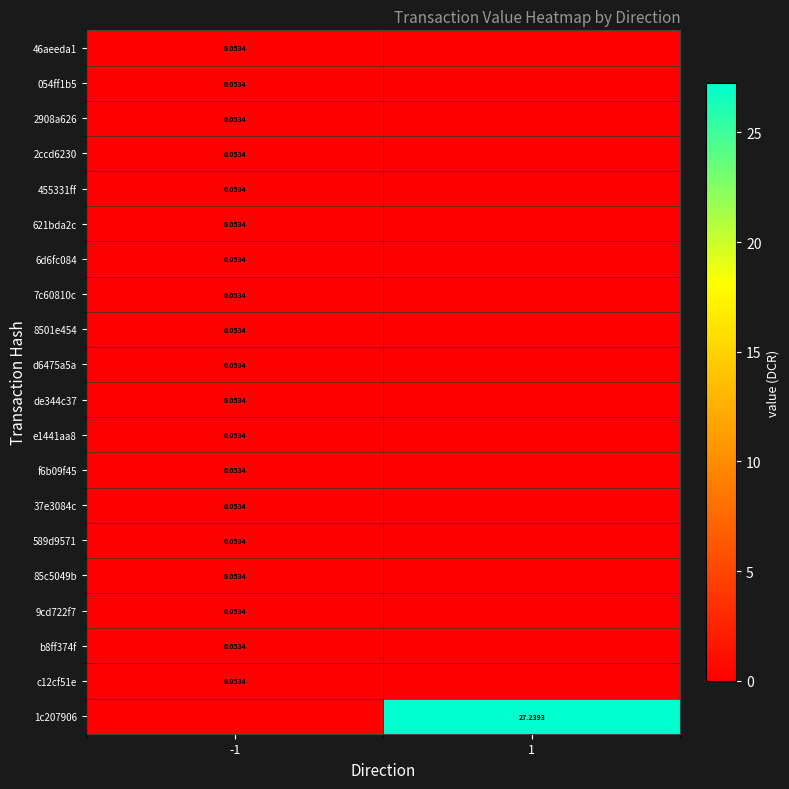

At which label does 6d6fc084 reach its peak?

-1